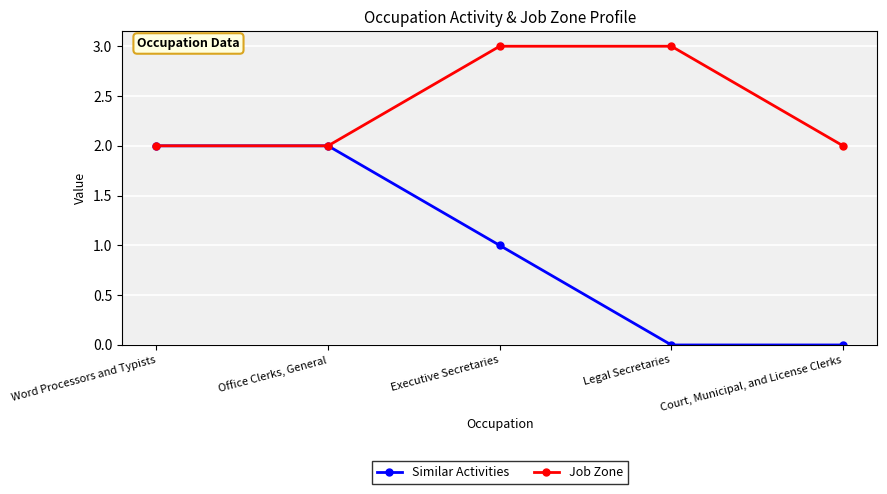

What is the label of the 5th point from the right?

Word Processors and Typists